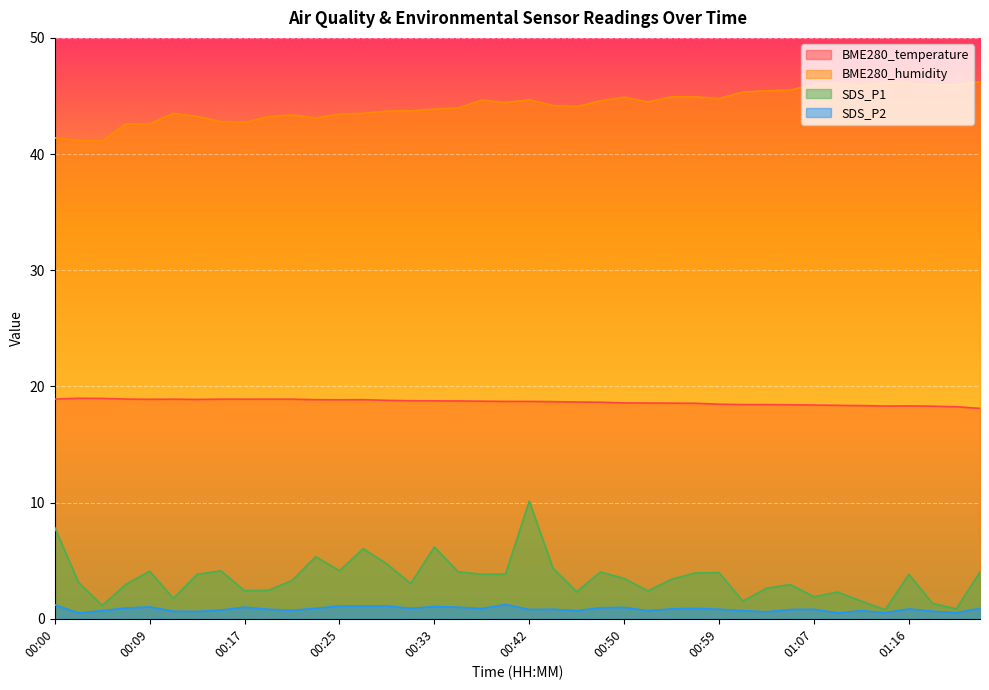

Read the SDS_P1 value at 00:29.

4.7